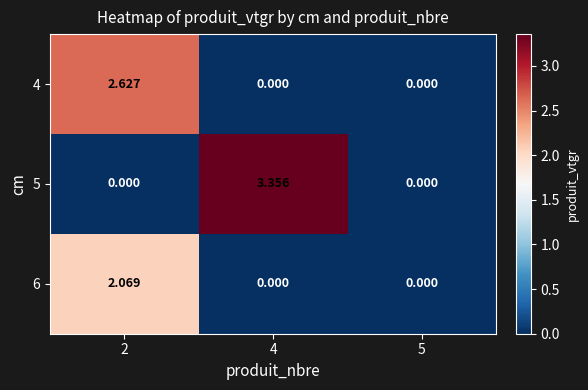

How many series are shown in this chart?

3